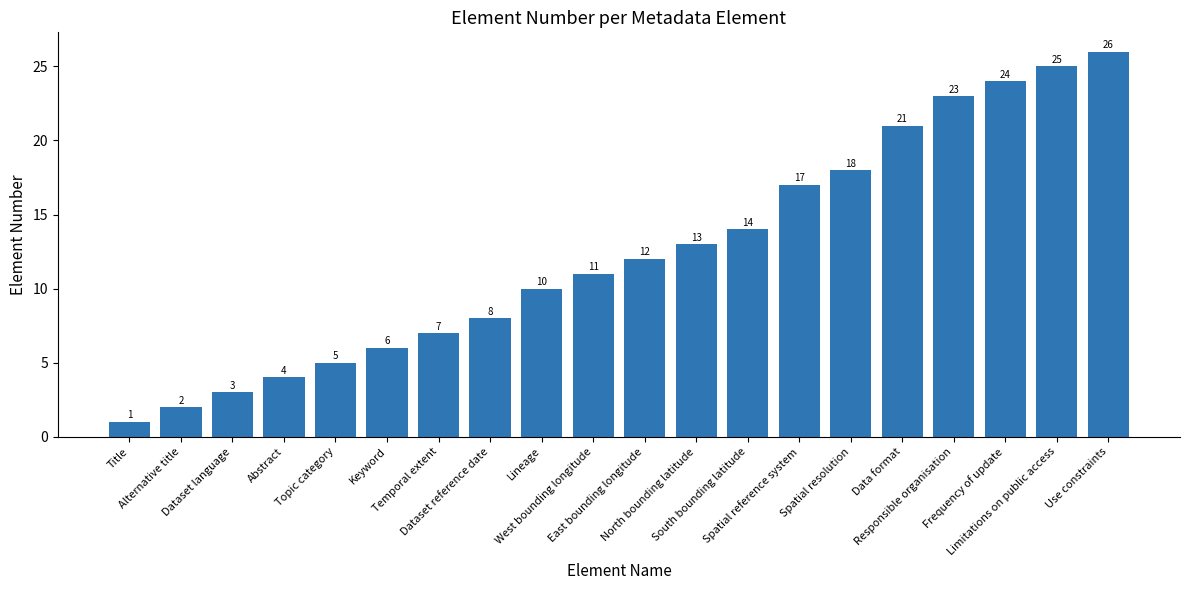

Reading left to right, what are all the values shown in this chart?

Title=1	Alternative title=2	Dataset language=3	Abstract=4	Topic category=5	Keyword=6	Temporal extent=7	Dataset reference date=8	Lineage=10	West bounding longitude=11	East bounding longitude=12	North bounding latitude=13	South bounding latitude=14	Spatial reference system=17	Spatial resolution=18	Data format=21	Responsible organisation=23	Frequency of update=24	Limitations on public access=25	Use constraints=26